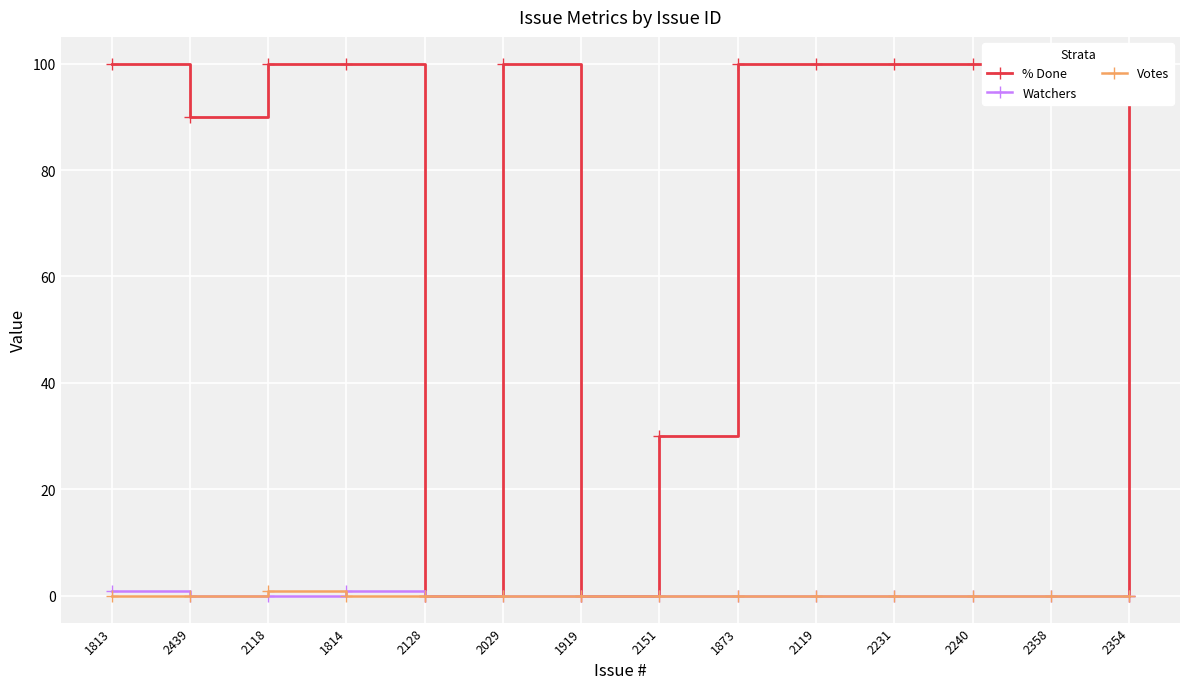

Is it true that % Done equals 63 at 2119?

False